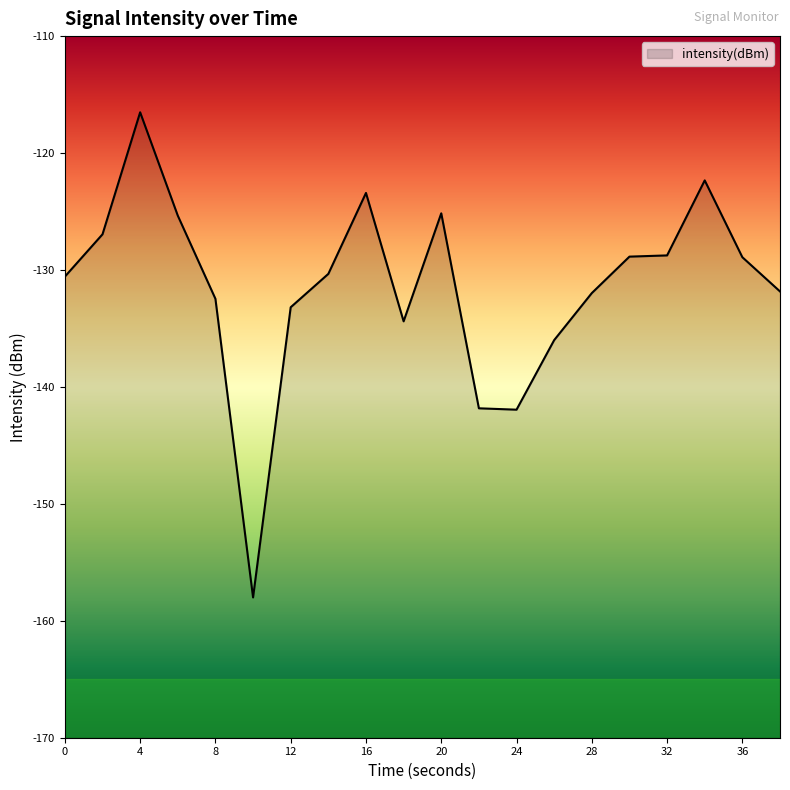

How many points are higher than both their immediate neighbors (excluding endpoints)?

4